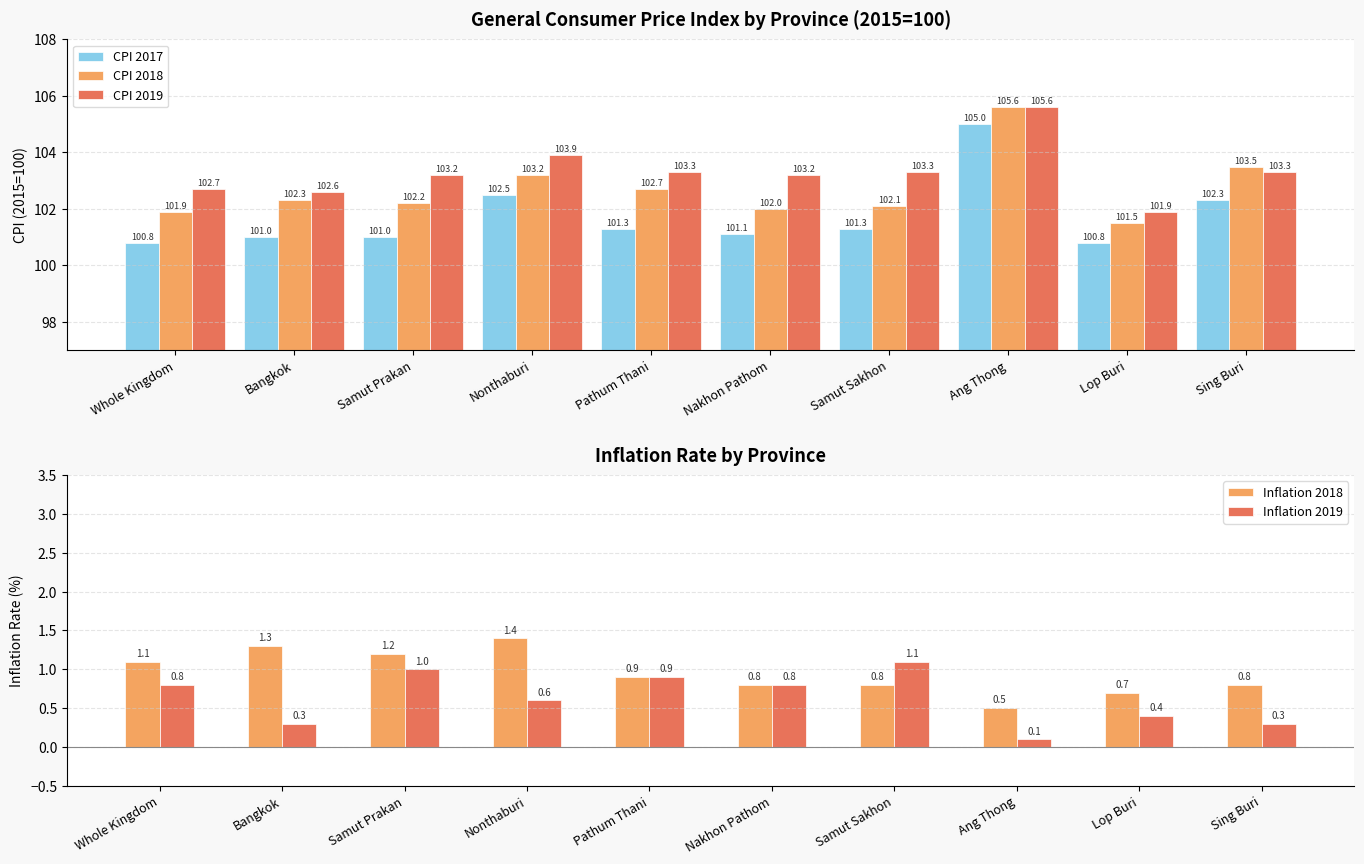

At which category does the chart reach its peak across all series?

Ang Thong